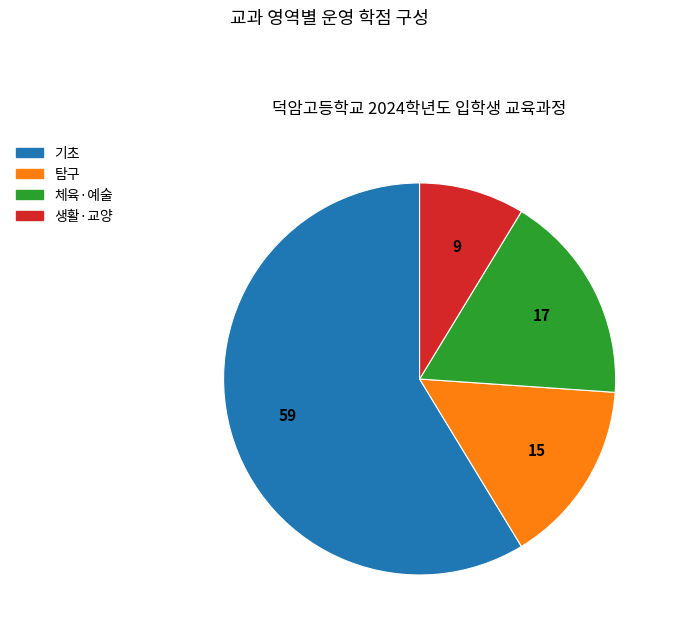

Which has a higher value, 기초 or 생활·교양?

기초